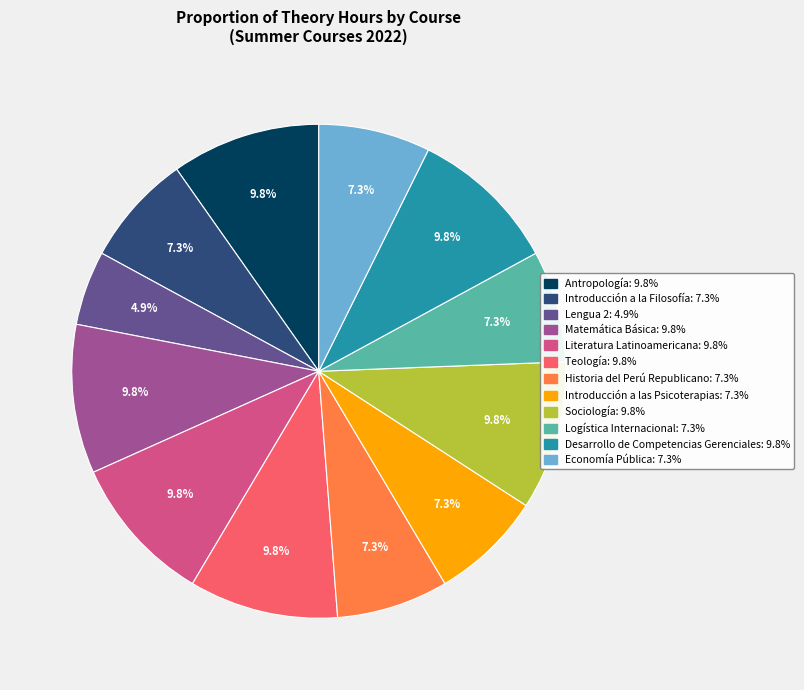

To the nearest percent, what portion does Sociología represent?

10%